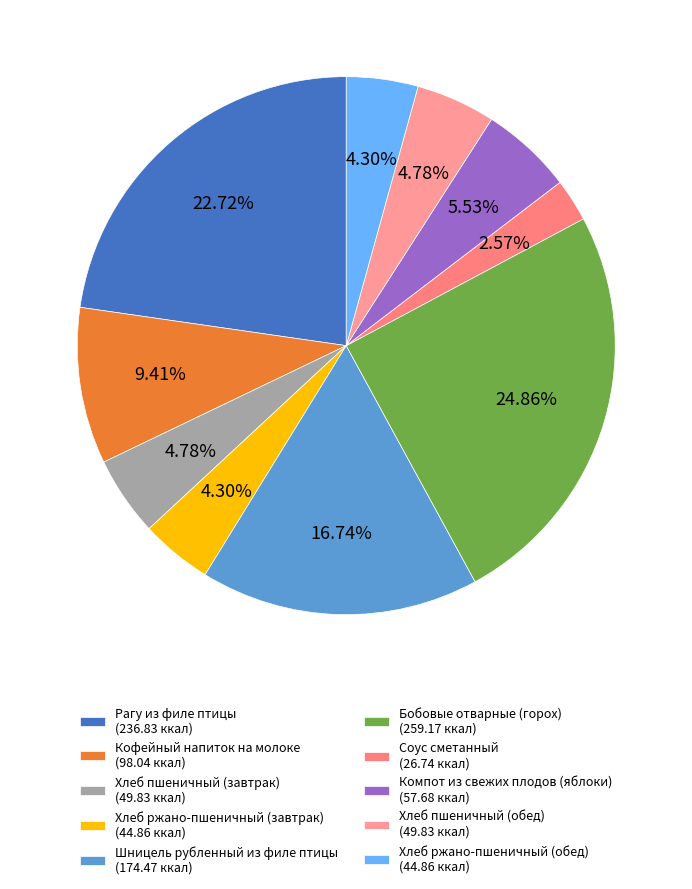

Combined, what portion of the pie is Бобовые отварные (горох) and Соус сметанный?

27.4%